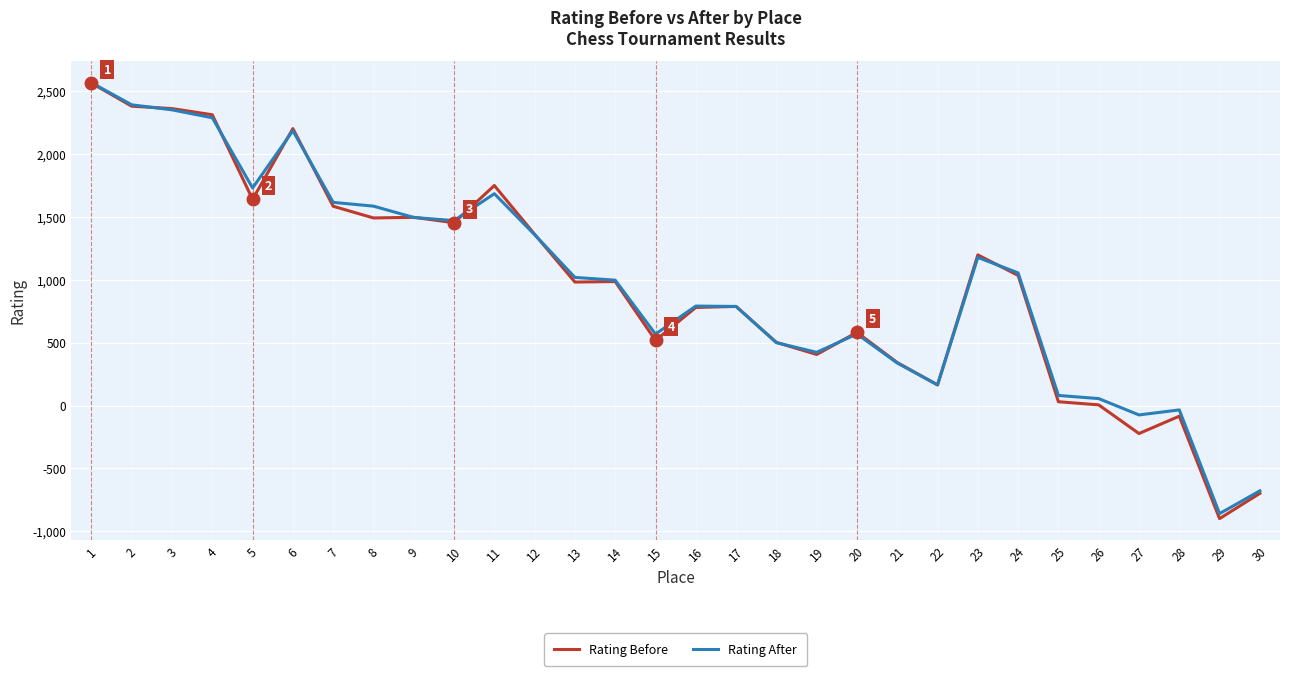

At which category does Rating After reach its first local peak?

6